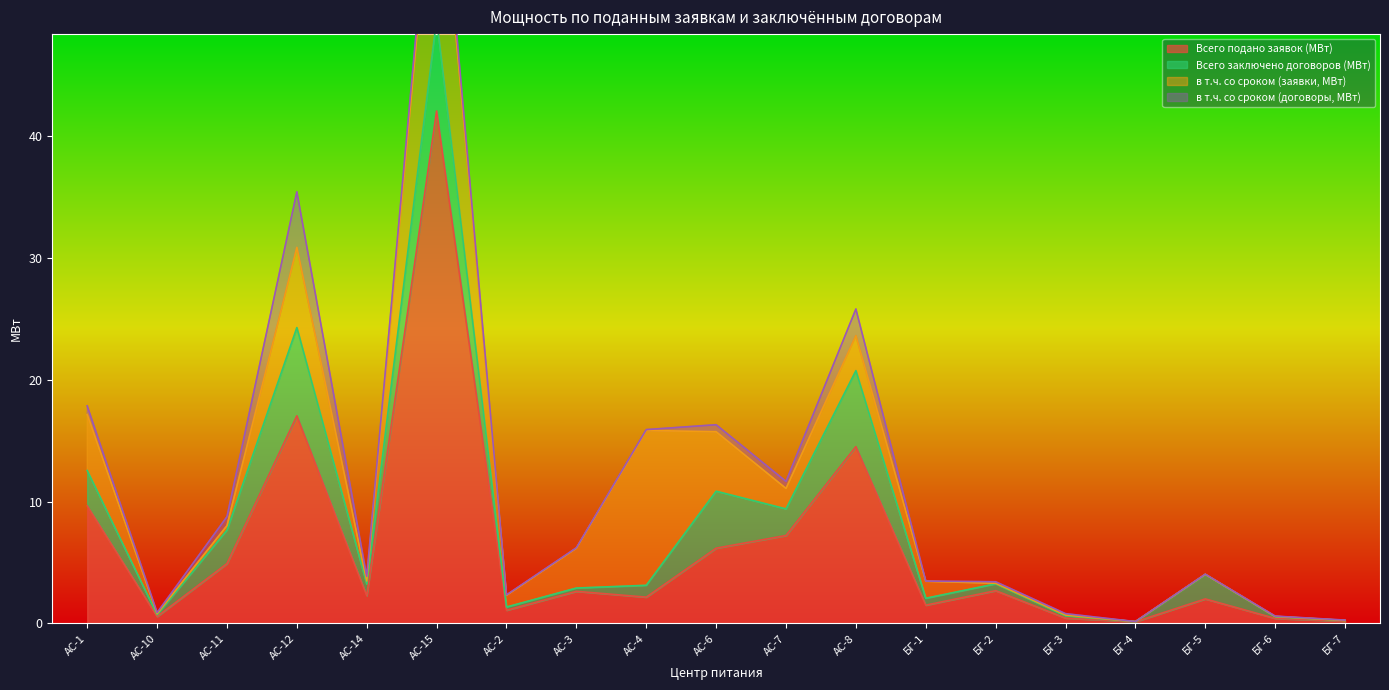

Is the value of Всего подано заявок (МВт) at АС-2 greater than the value of в т.ч. со сроком (заявки, МВт) at АС-1?

No